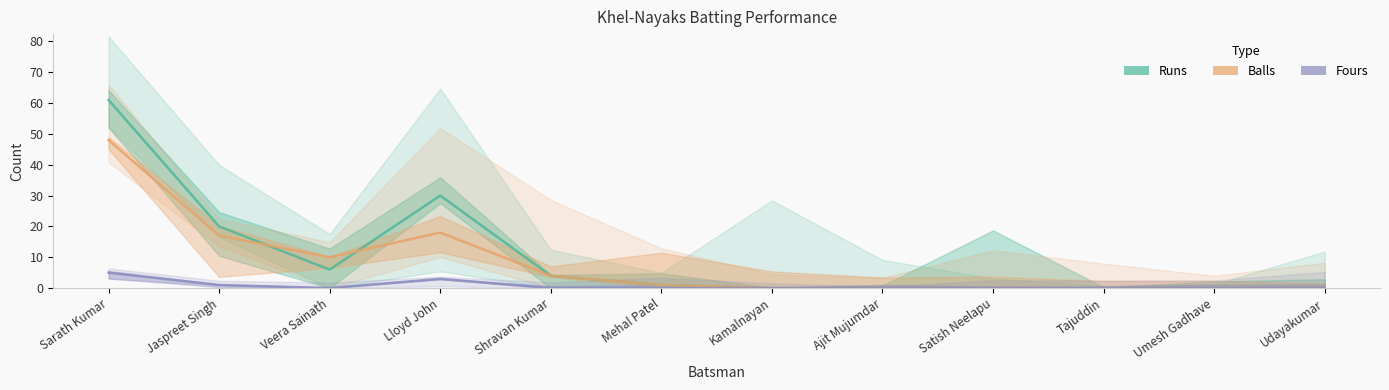

Reading left to right, extract all data points from this chart.

Runs: 61	20	6	30	4	1	0	0	0	0	0	0
Balls: 48	17	10	18	4	1	0	0	0	0	0	0
Fours: 5	1	0	3	0	0	0	0	0	0	0	0